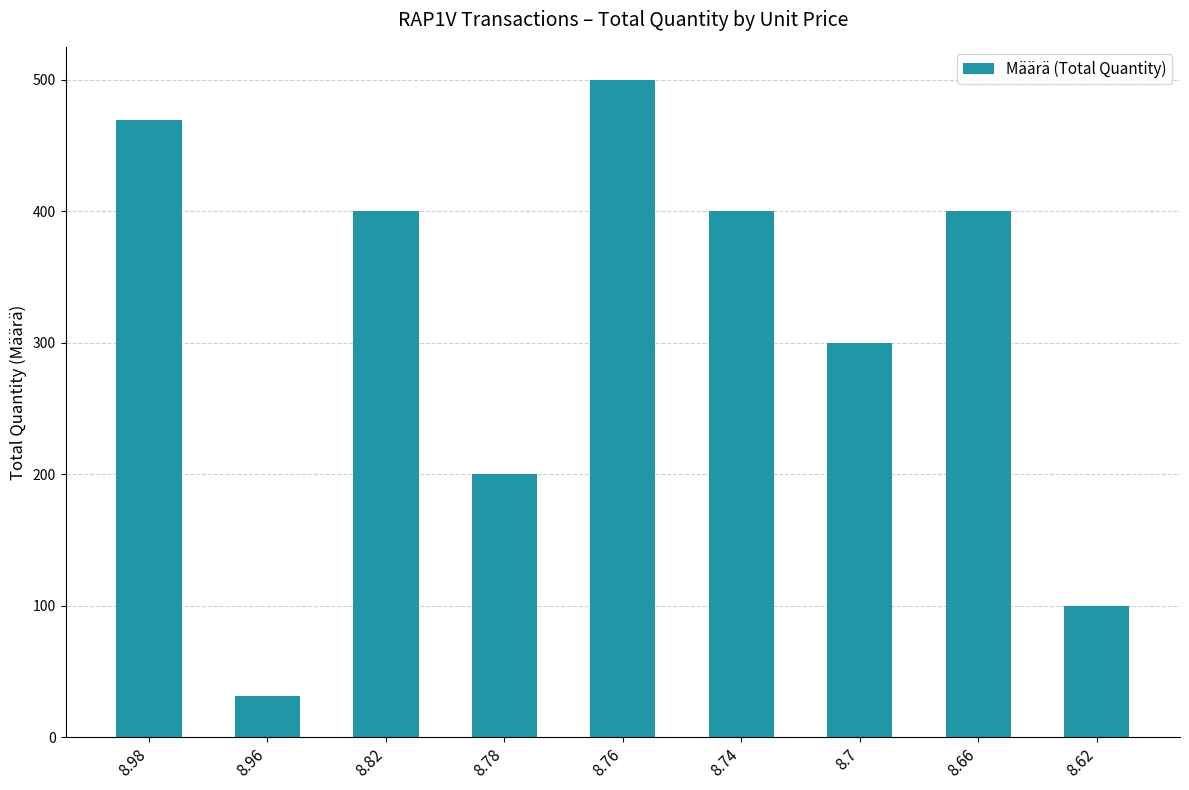

Reading right to left, list all the values displayed in this chart.

100	400	300	400	500	200	400	31	469